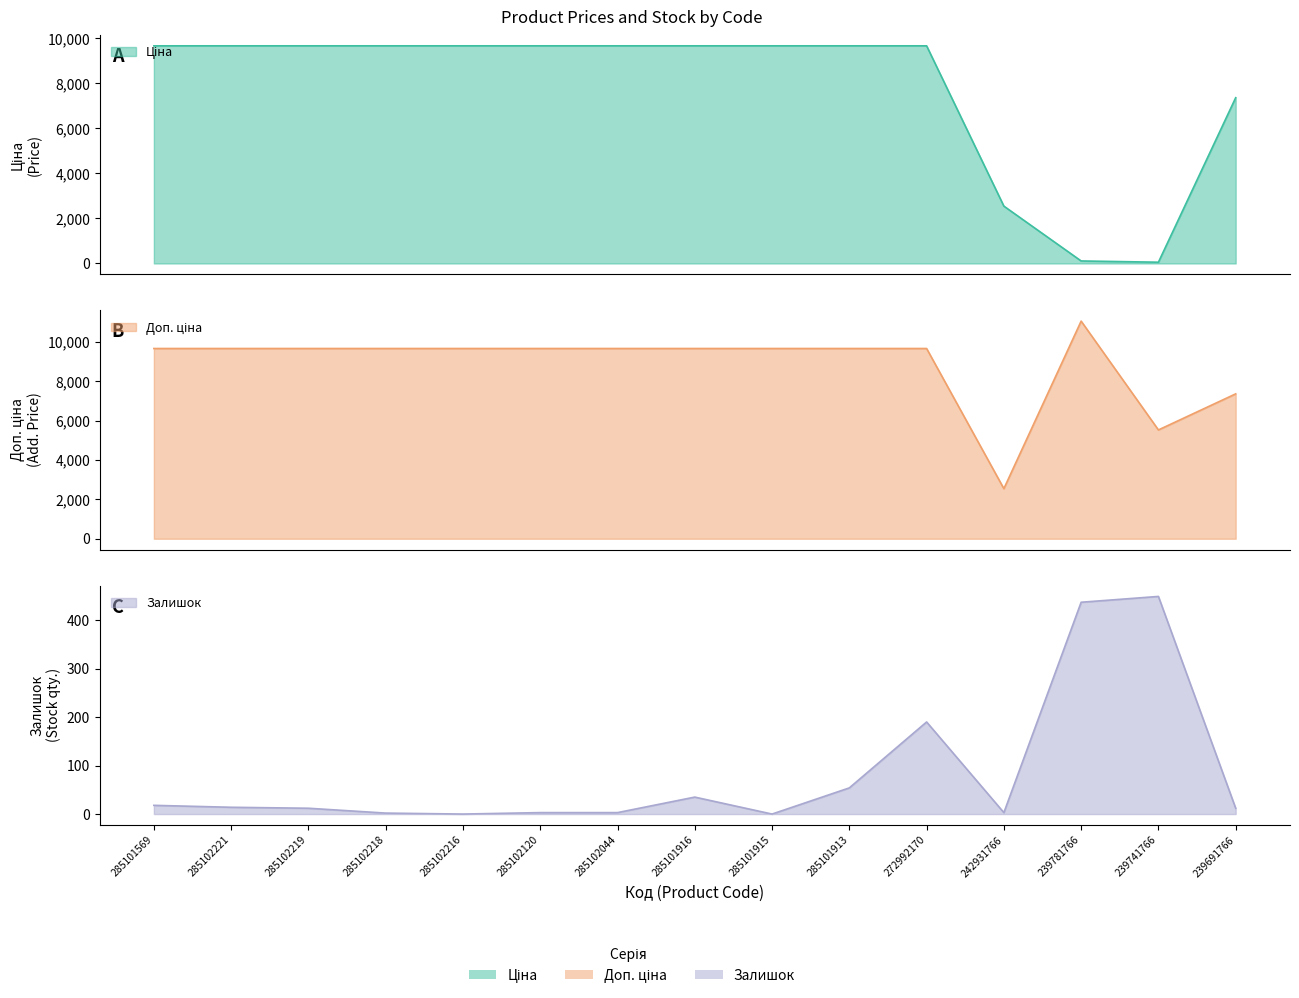

What position from the right is 285101913?

6